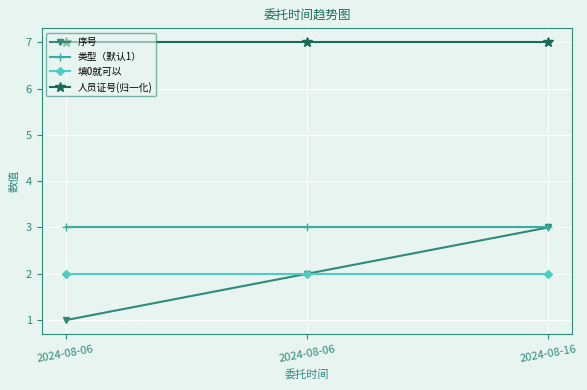

Read the 序号 value at 2024-08-06.

2